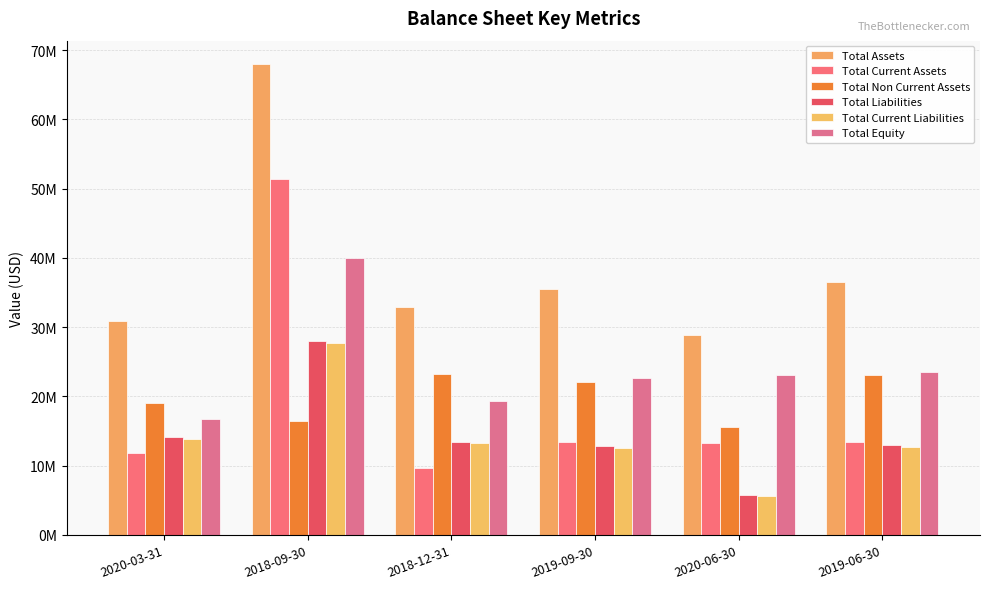

What is the label of the 4th bar from the right?

2018-12-31